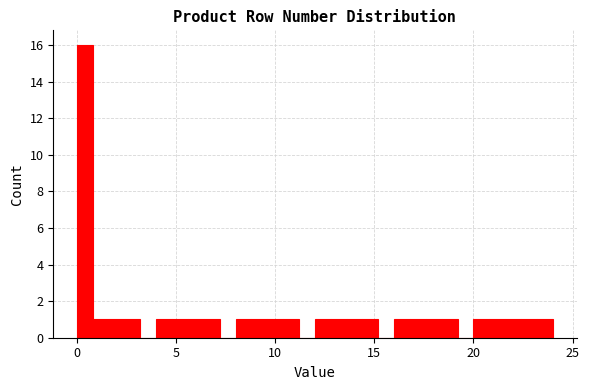

Around what value on the x-axis is the tallest bar? Give the approximate position of its centre, as read against the axis.

0.5